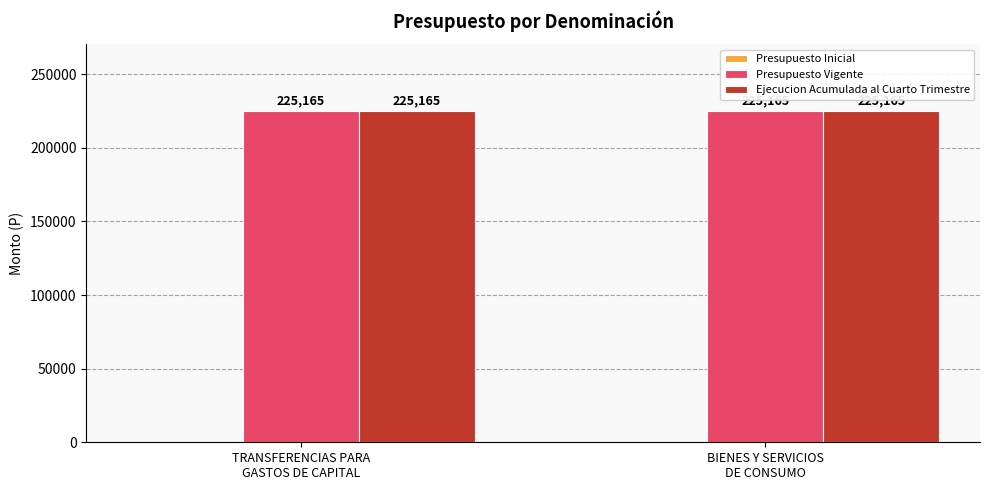

How many groups of bars are there?

2